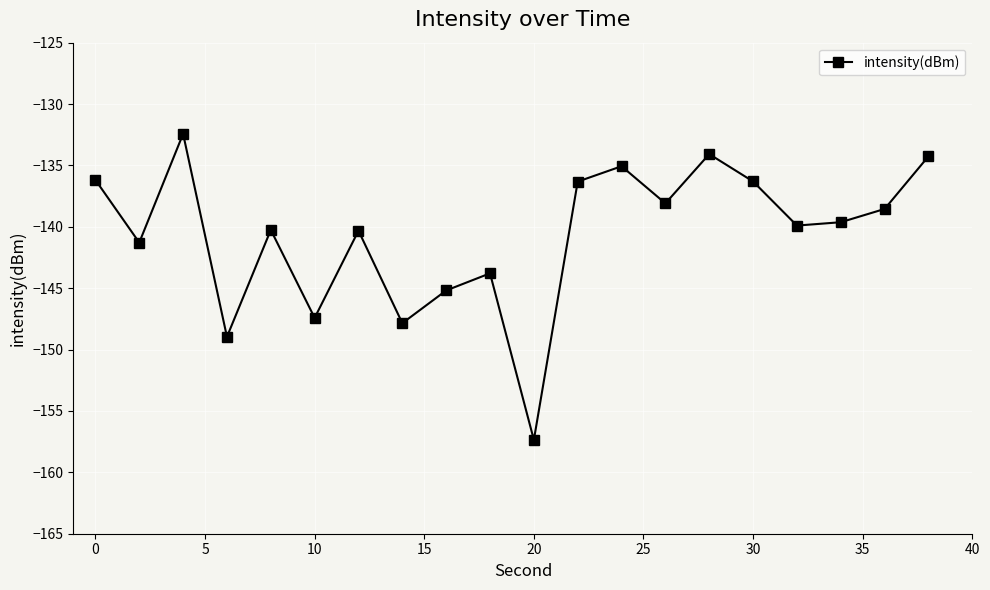

What is the value of the 9th point from the left?

-145.2